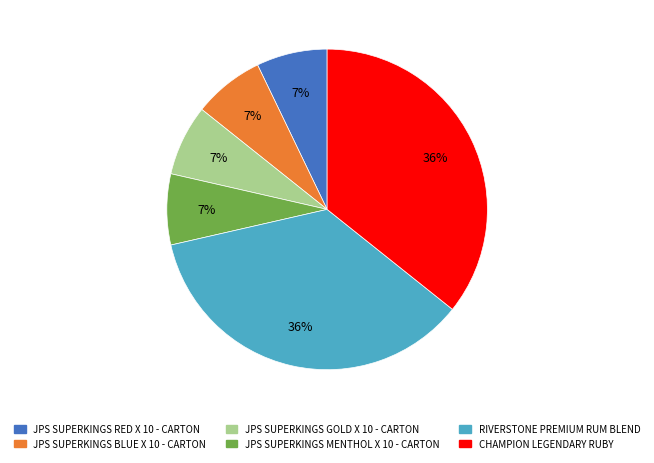

How many segments does this pie chart have?

6